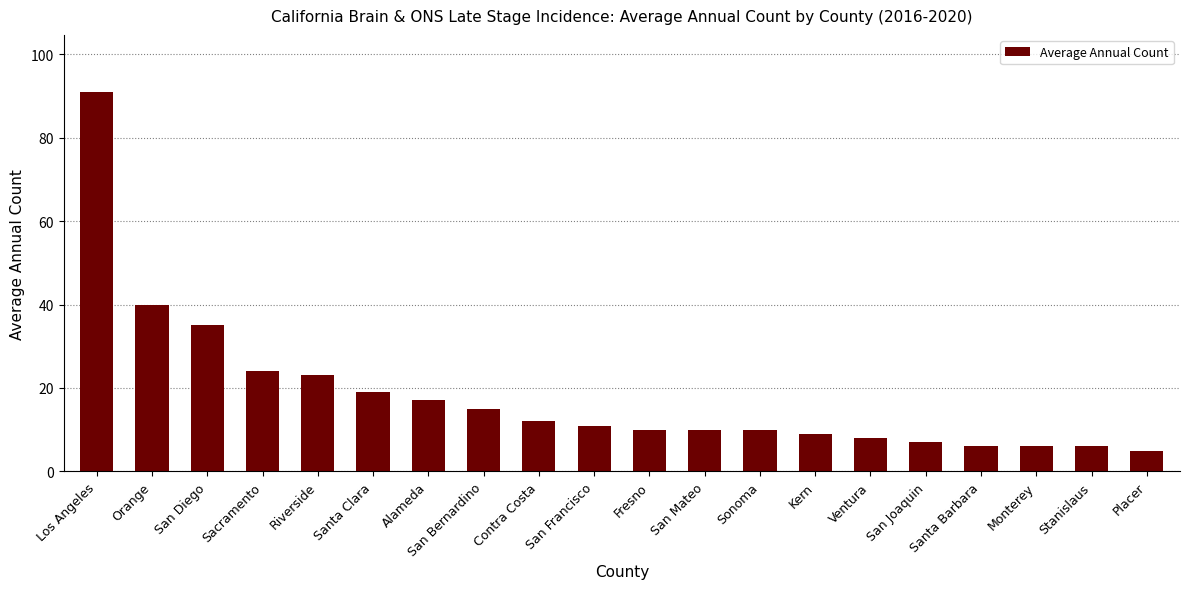

What is the ratio of the value at Los Angeles to the value at San Mateo?

9.1